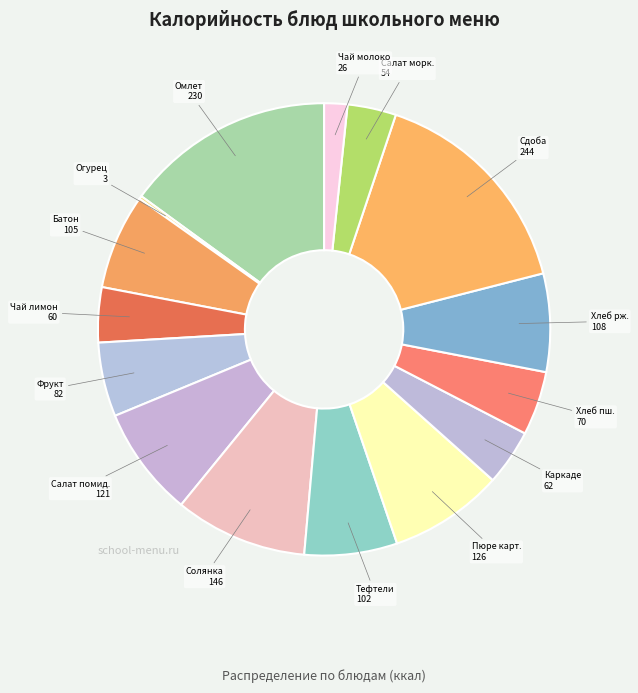

Rank the categories by value from lowest to highest.

Огурец свежий, Чай с молоком, Салат из моркови с сахаром, Чай с сахаром и лимоном, Напиток Каркаде, Хлеб пшеничный, Фрукт, Тефтели Морская фантазия, Батон пектиновый, Хлеб ржано-пшеничный, Салат из помидоров с сухариками, Пюре картофельное, Солянка Школьная, Омлет паровой с мясом, Сдобное изделие